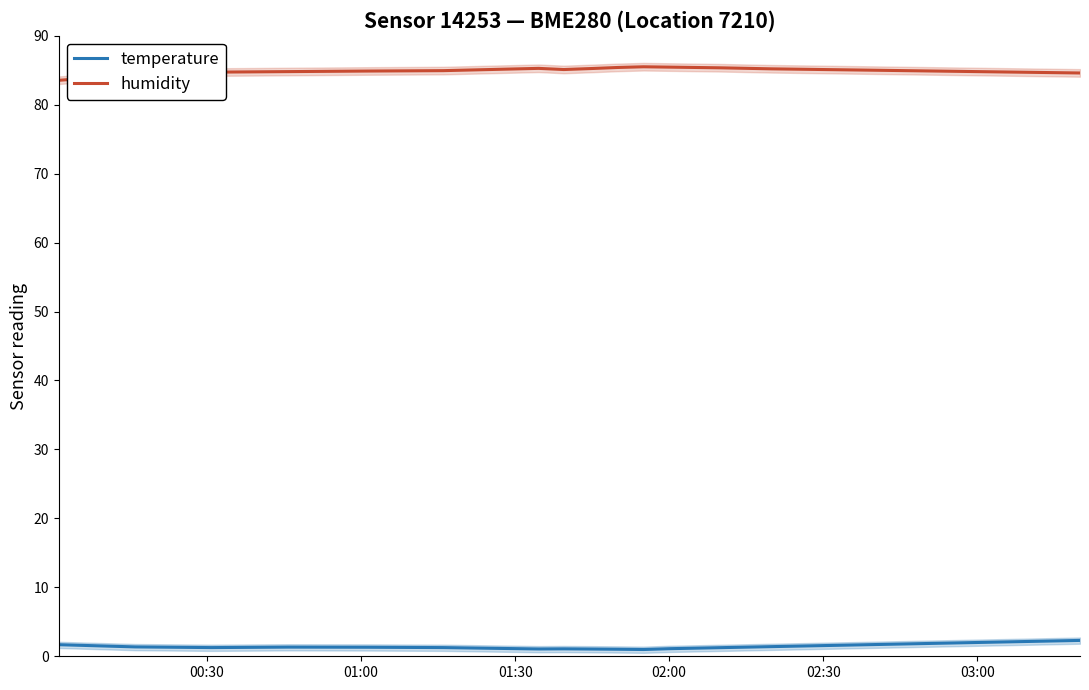

How many data points does each series have?

20